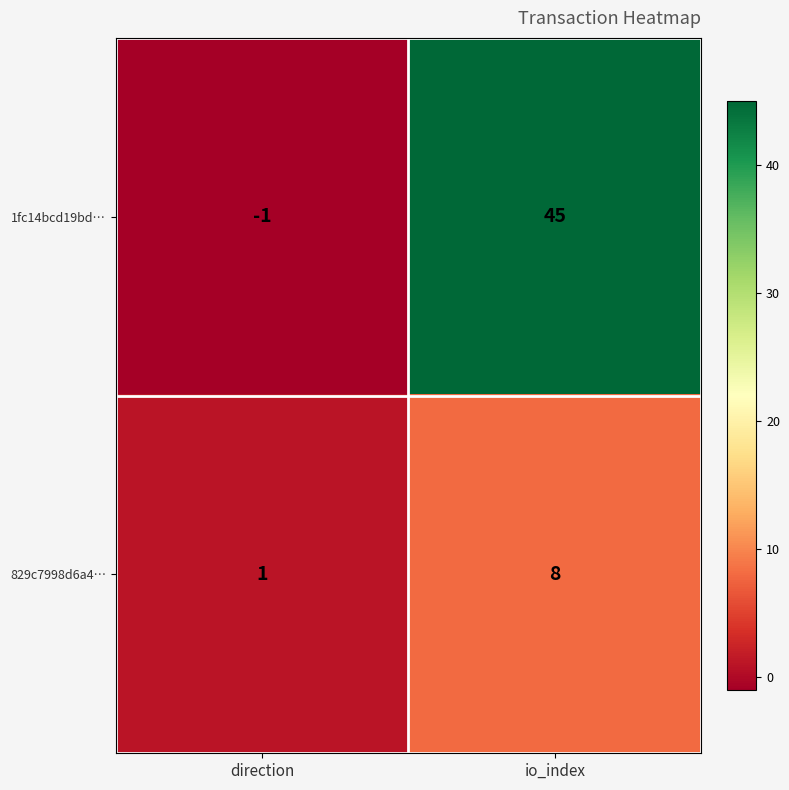

Between direction and io_index, which series saw the biggest shift?

1fc14bcd19bd…